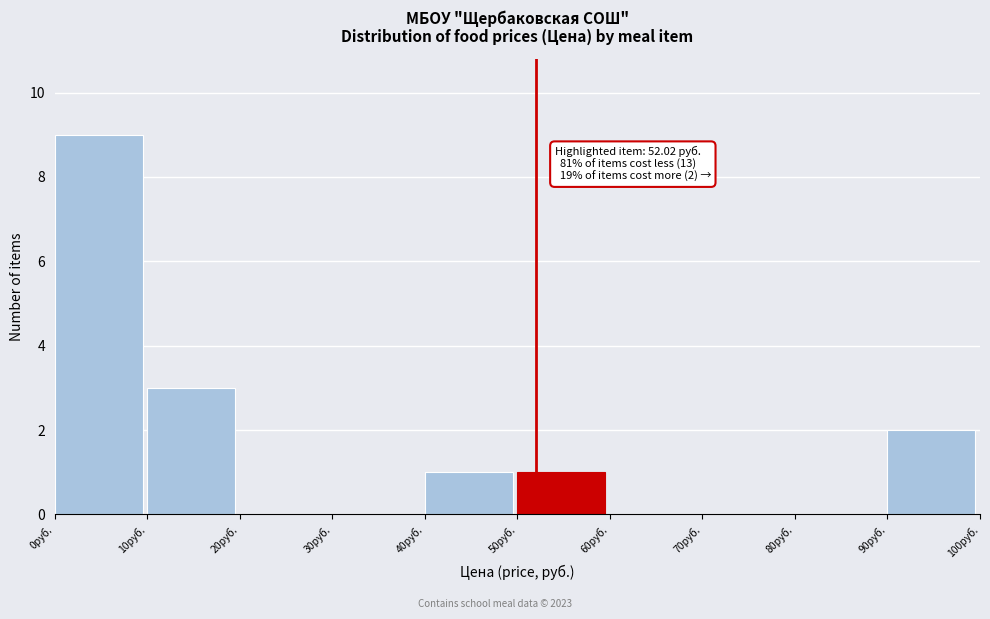

Over which range of the x-axis is the bar tallest?

0 to 10